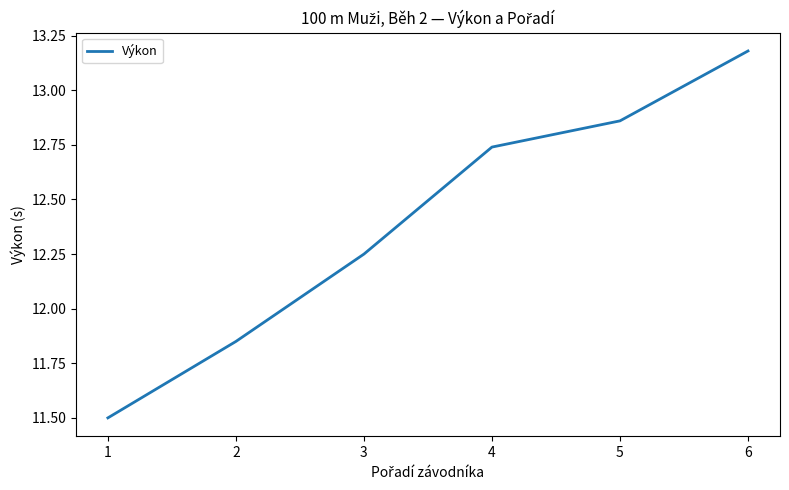

What is the average value?

12.4